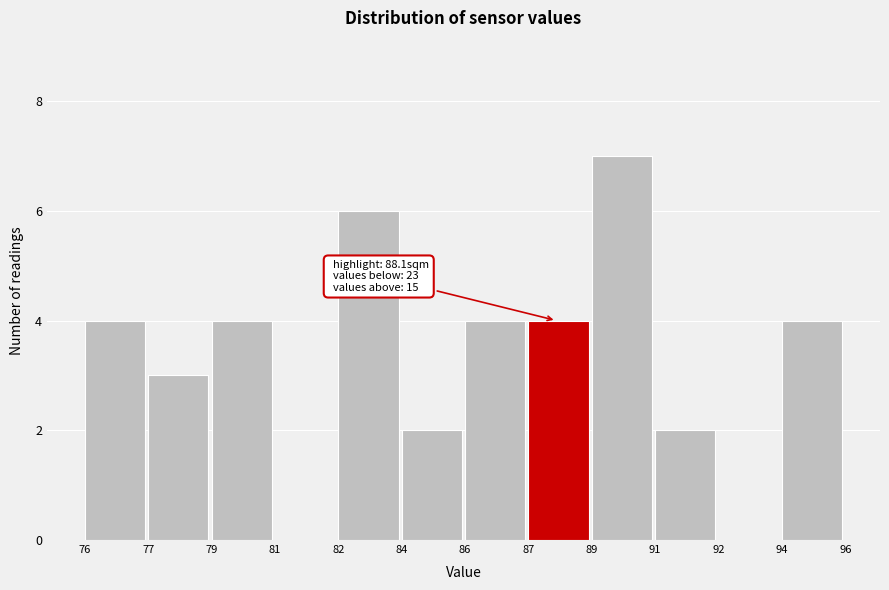

Reading left to right, what are all the values shown in this chart?

76=4	77=3	79=4	81=0	82=6	84=2	86=4	87=4	89=7	91=2	92=0	94=4